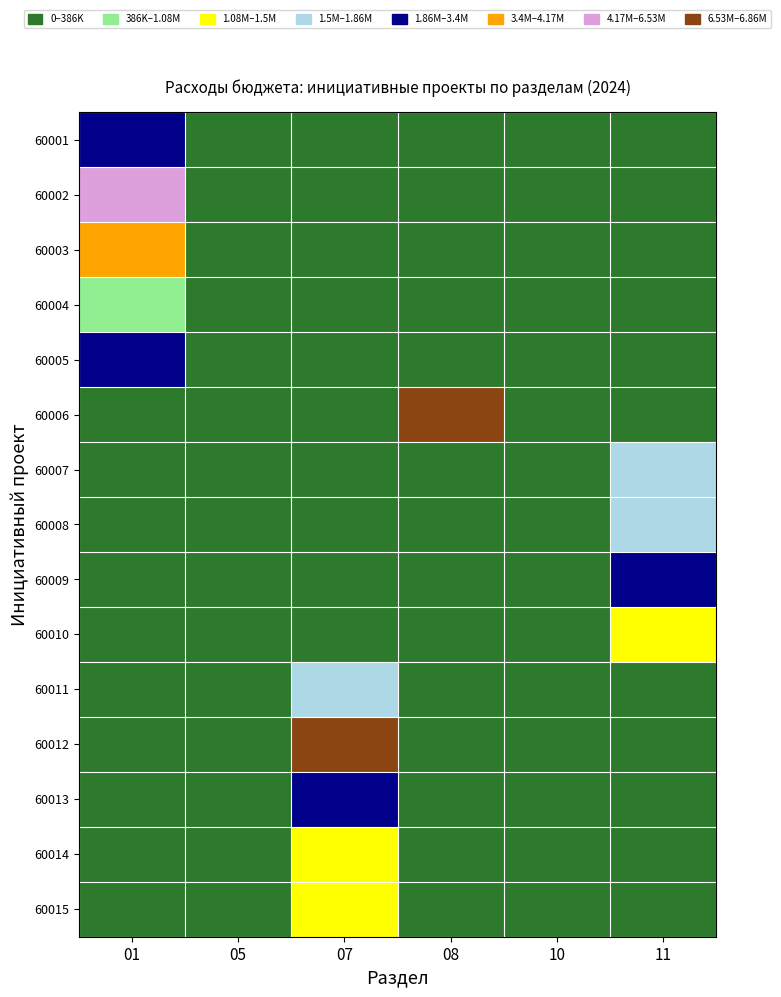

Which label corresponds to the largest value in the chart?

08